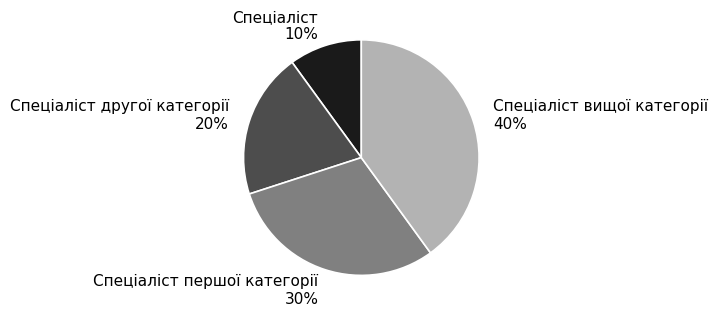

What is the ratio of the value at Спеціаліст вищої категорії to the value at Спеціаліст першої категорії?

1.3